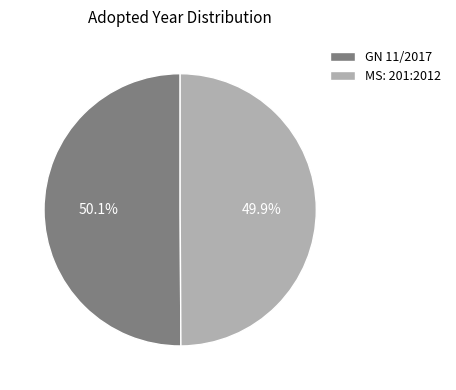

True or false: MS: 201:2012 accounts for 50% of the total.

True